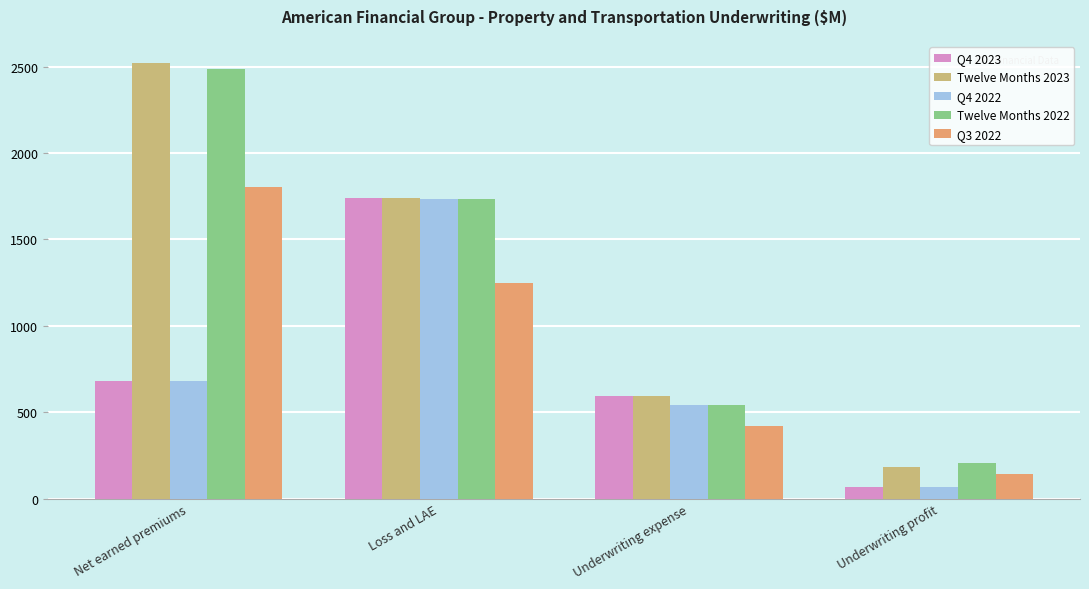

At which label does Q4 2023 reach its minimum?

Underwriting profit